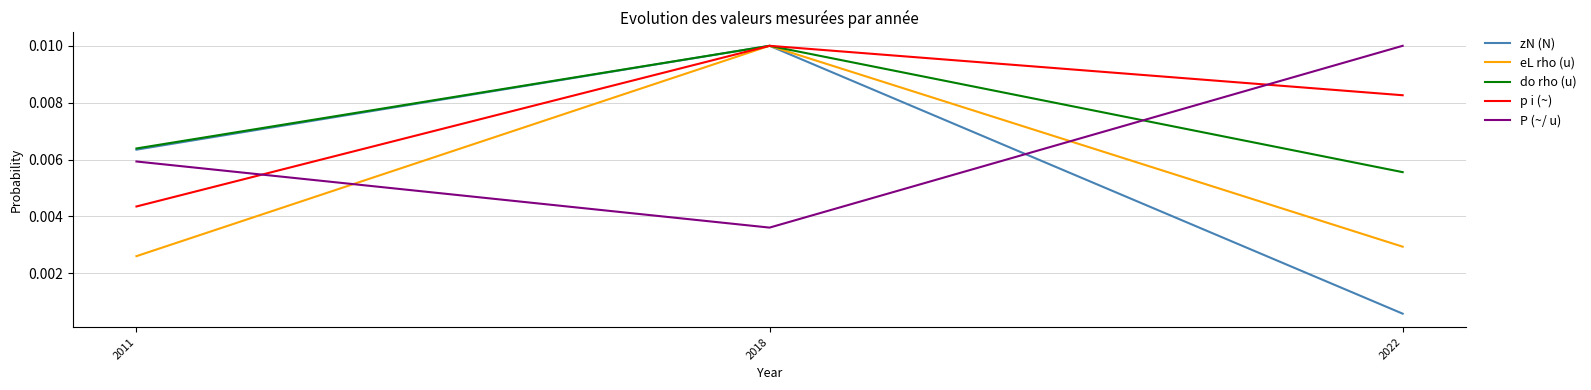

Between 2018 and 2022, which series saw the biggest shift?

zN (N)